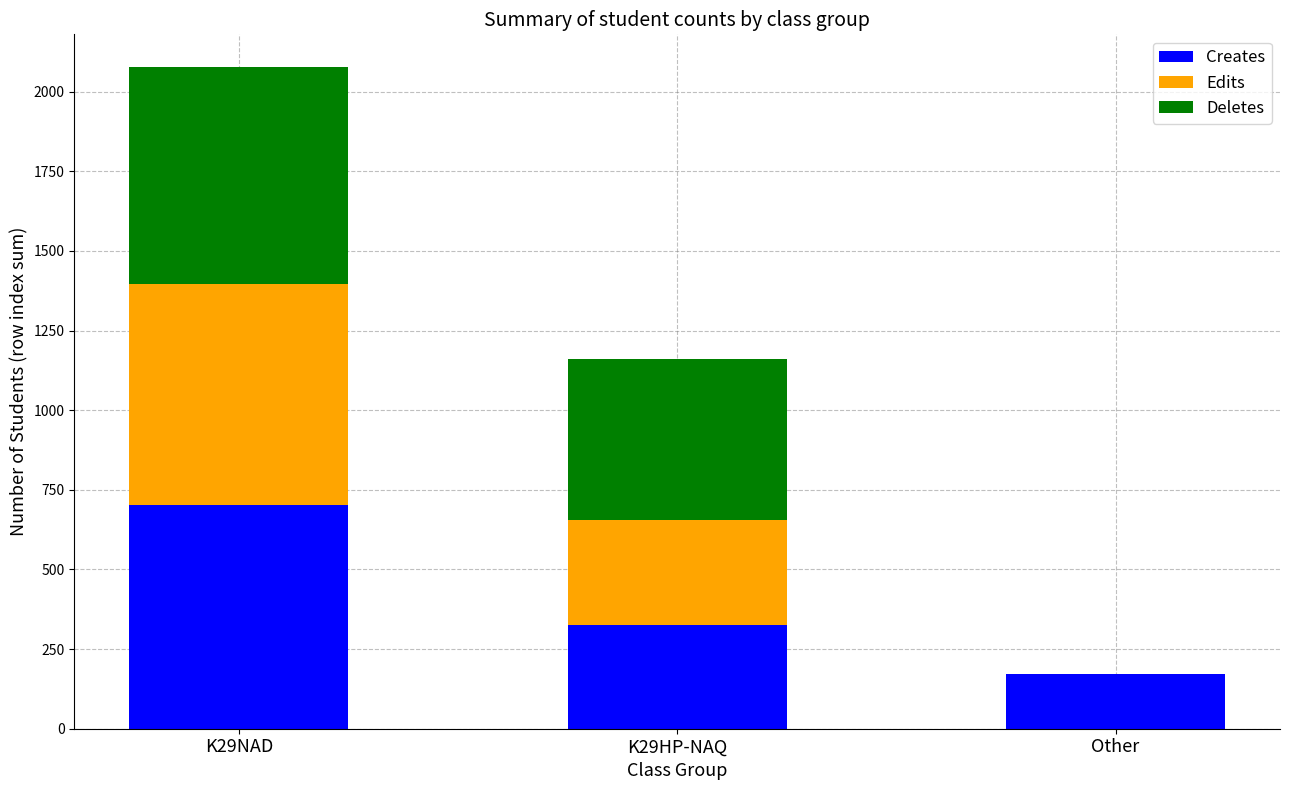

Are the bars horizontal?

No